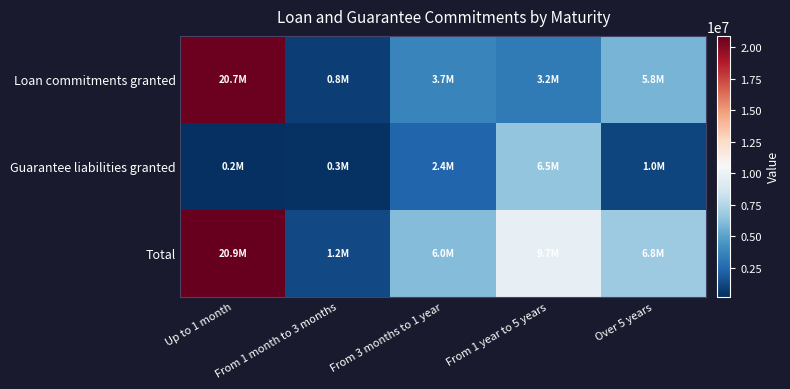

Between From 1 year to 5 years and From 3 months to 1 year, which is larger?

From 3 months to 1 year